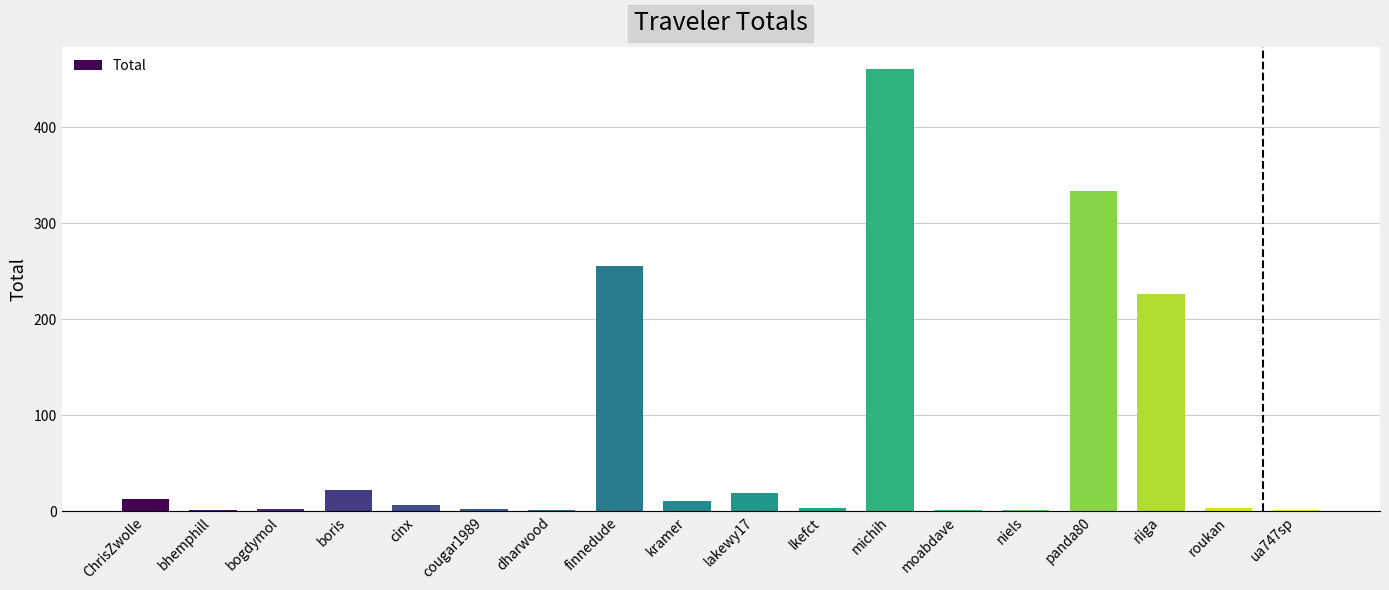

Which category has the highest value across all series?

michih